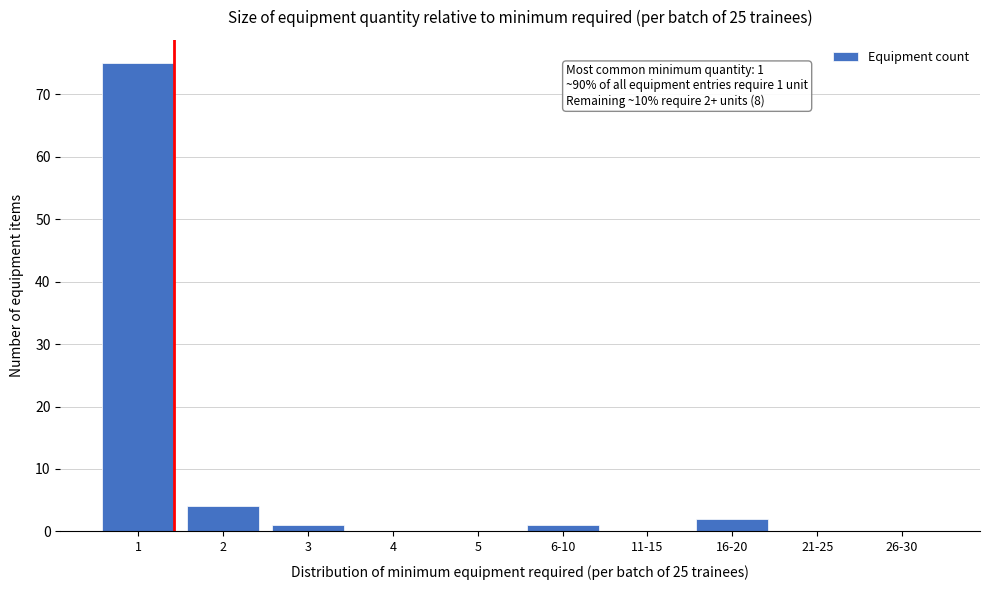

Reading right to left, what are all the values shown in this chart?

26-30=0	21-25=0	16-20=2	11-15=0	6-10=1	5=0	4=0	3=1	2=4	1=75